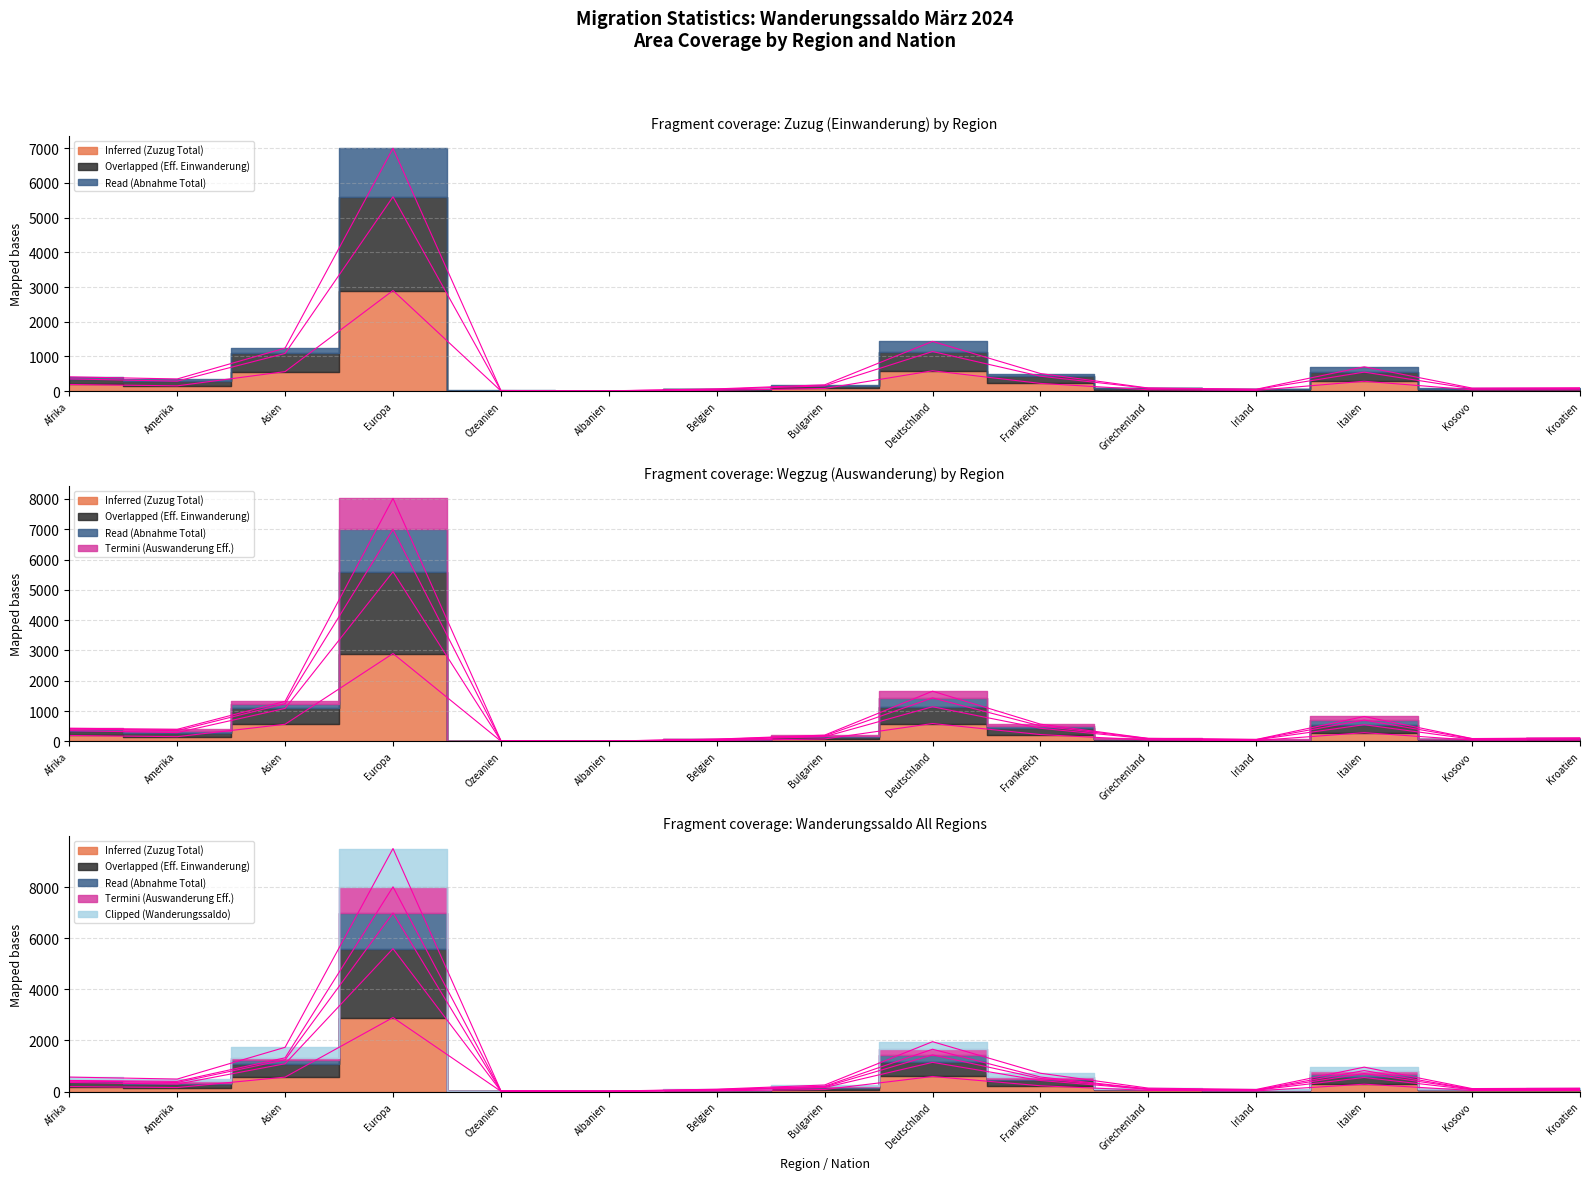

True or false: Read (Abnahme Total) has a value of 650 at Deutschland.

False